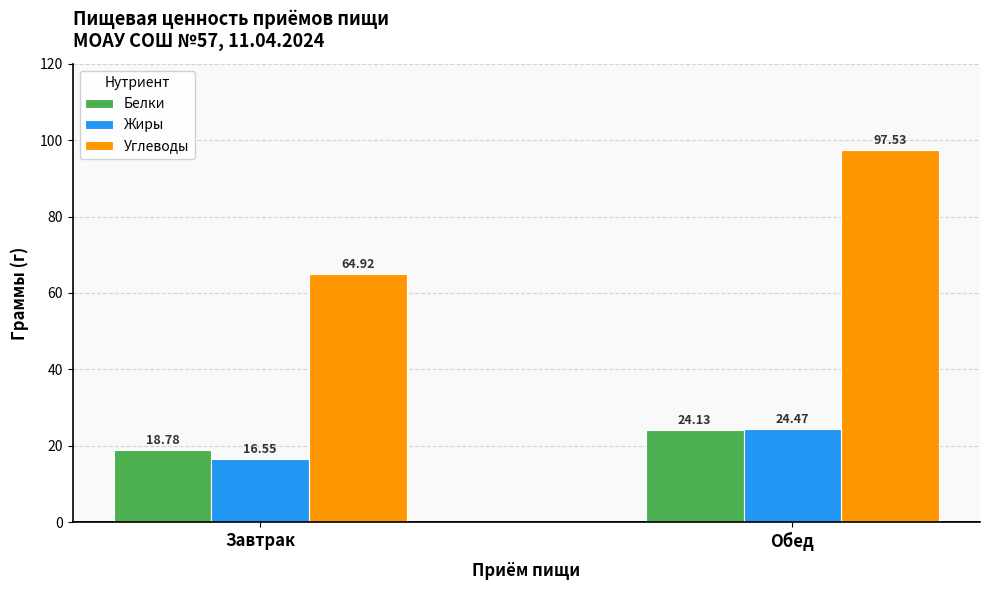

True or false: Белки has a value of 18.8 at Завтрак.

True